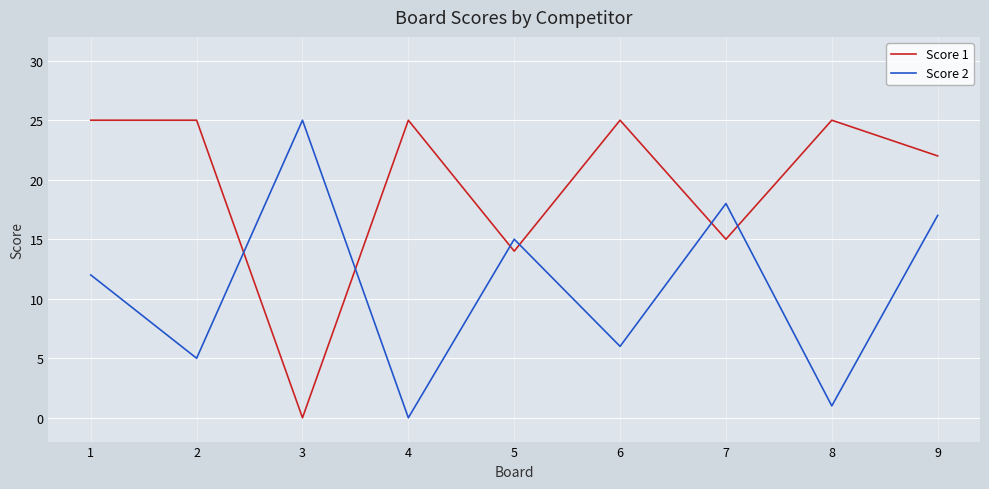

Is it true that Score 2 equals 6 at 9?

False